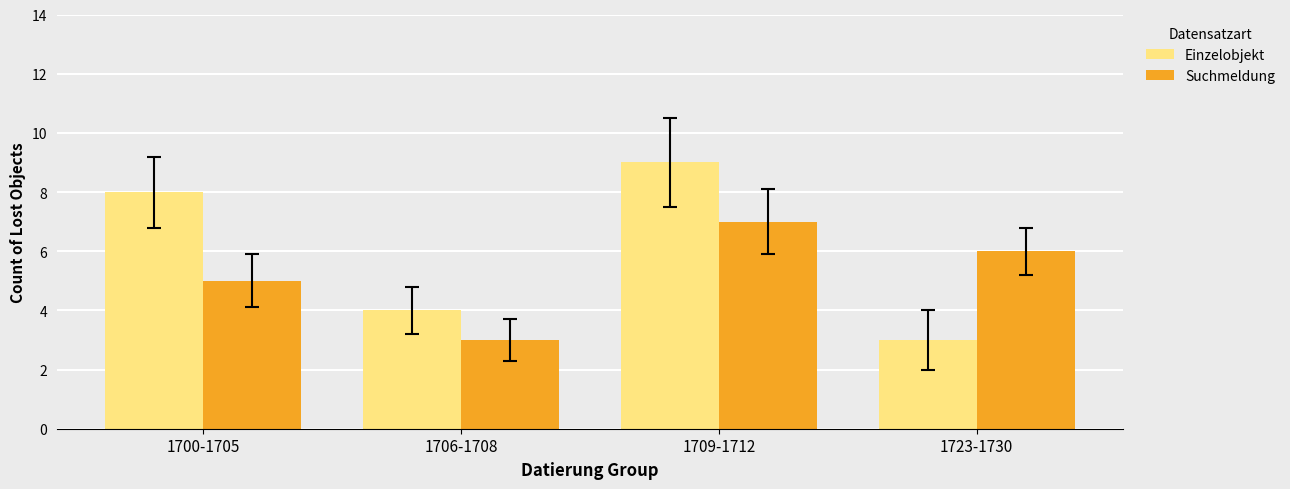

Which series has the widest spread of values?

Einzelobjekt